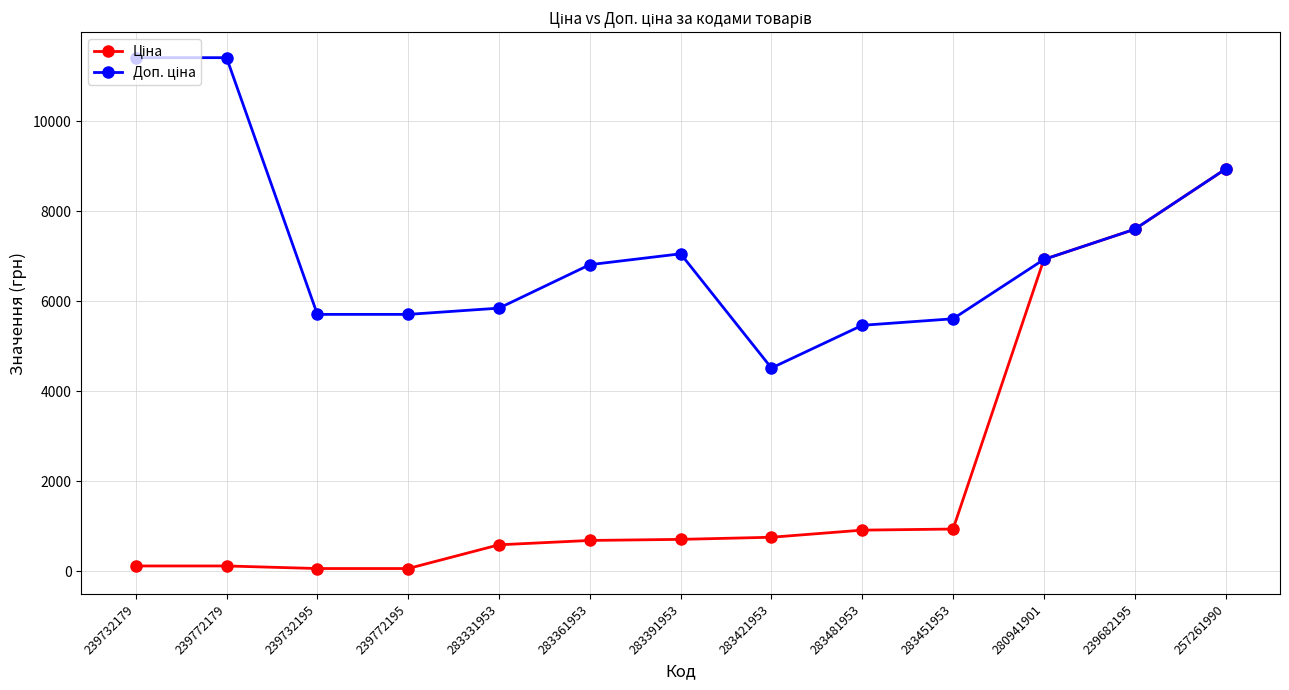

What is the difference between the highest and lowest values at 283391953?

6346.2